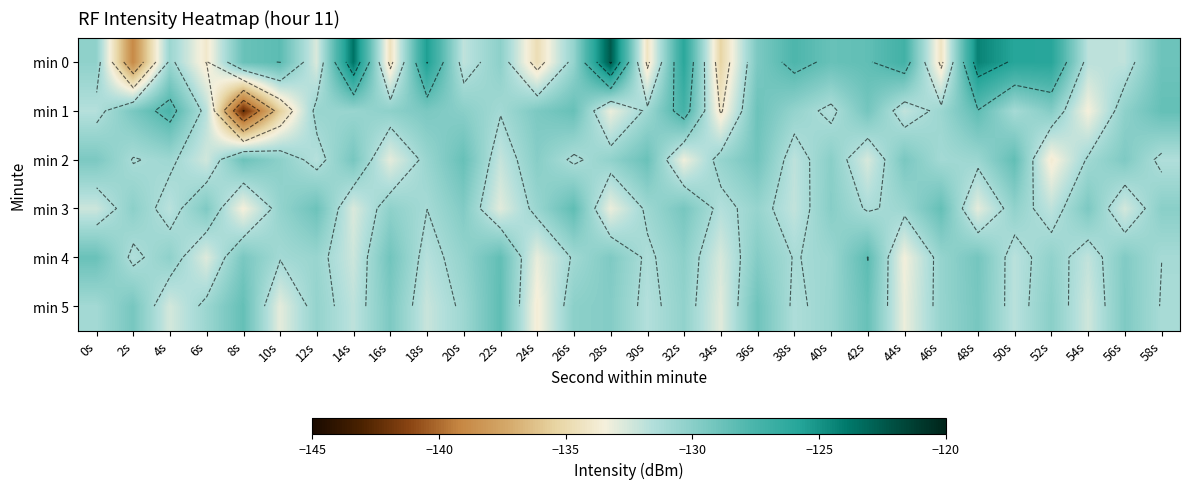

Which series has the widest spread of values?

min 0